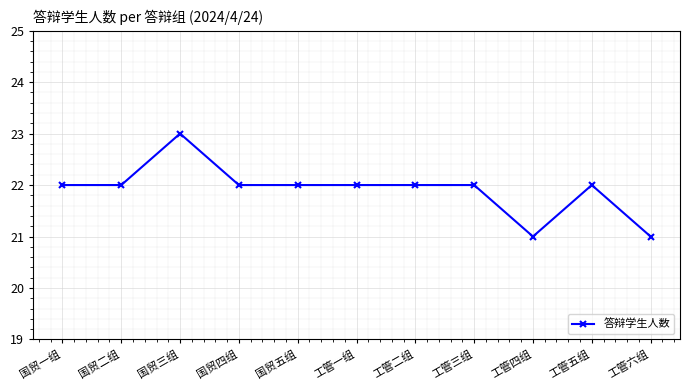

What is the value of the 10th point from the left?

22